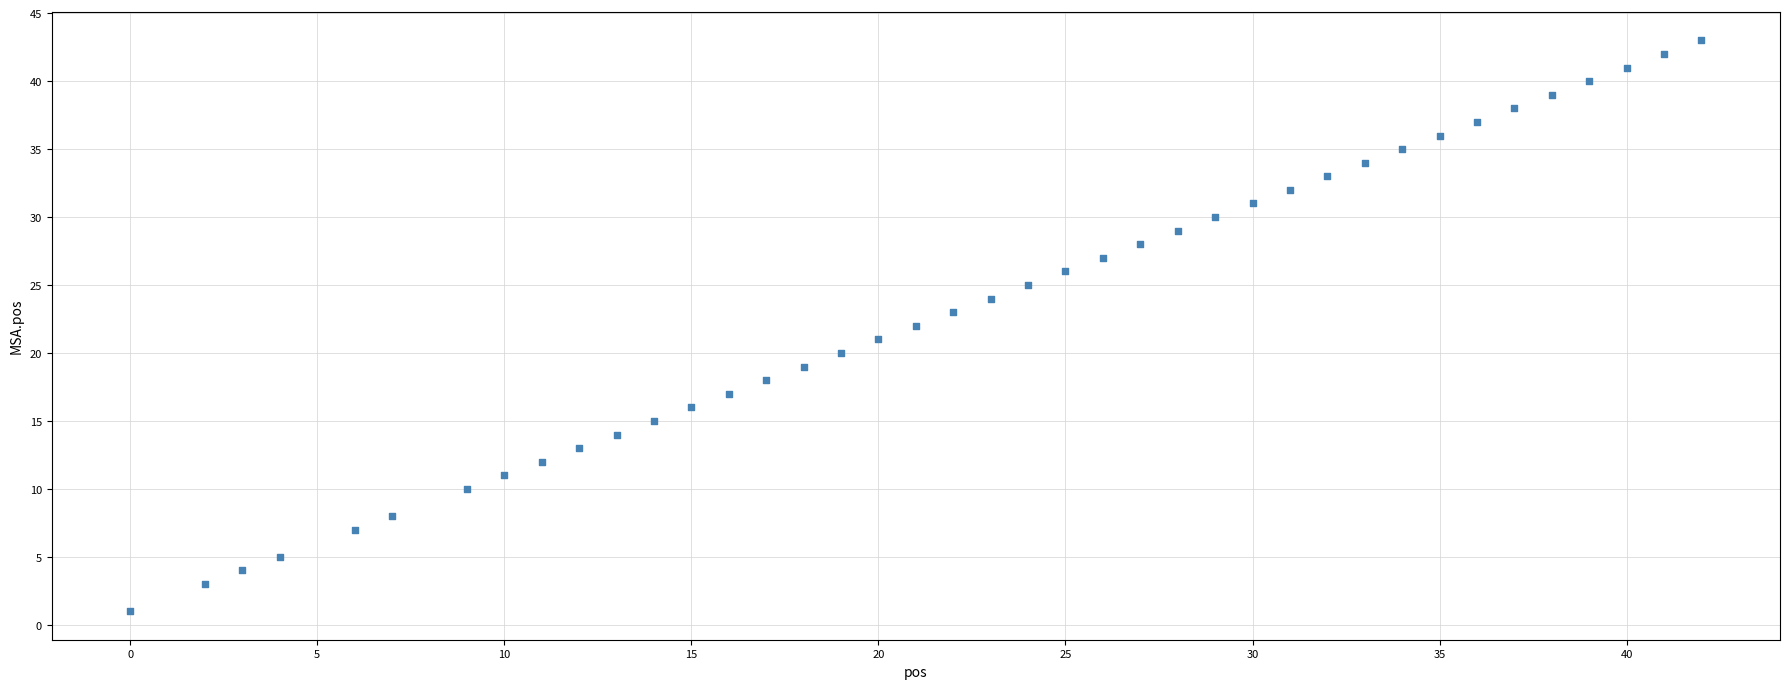

What is the range of X values (max minus min)?

42